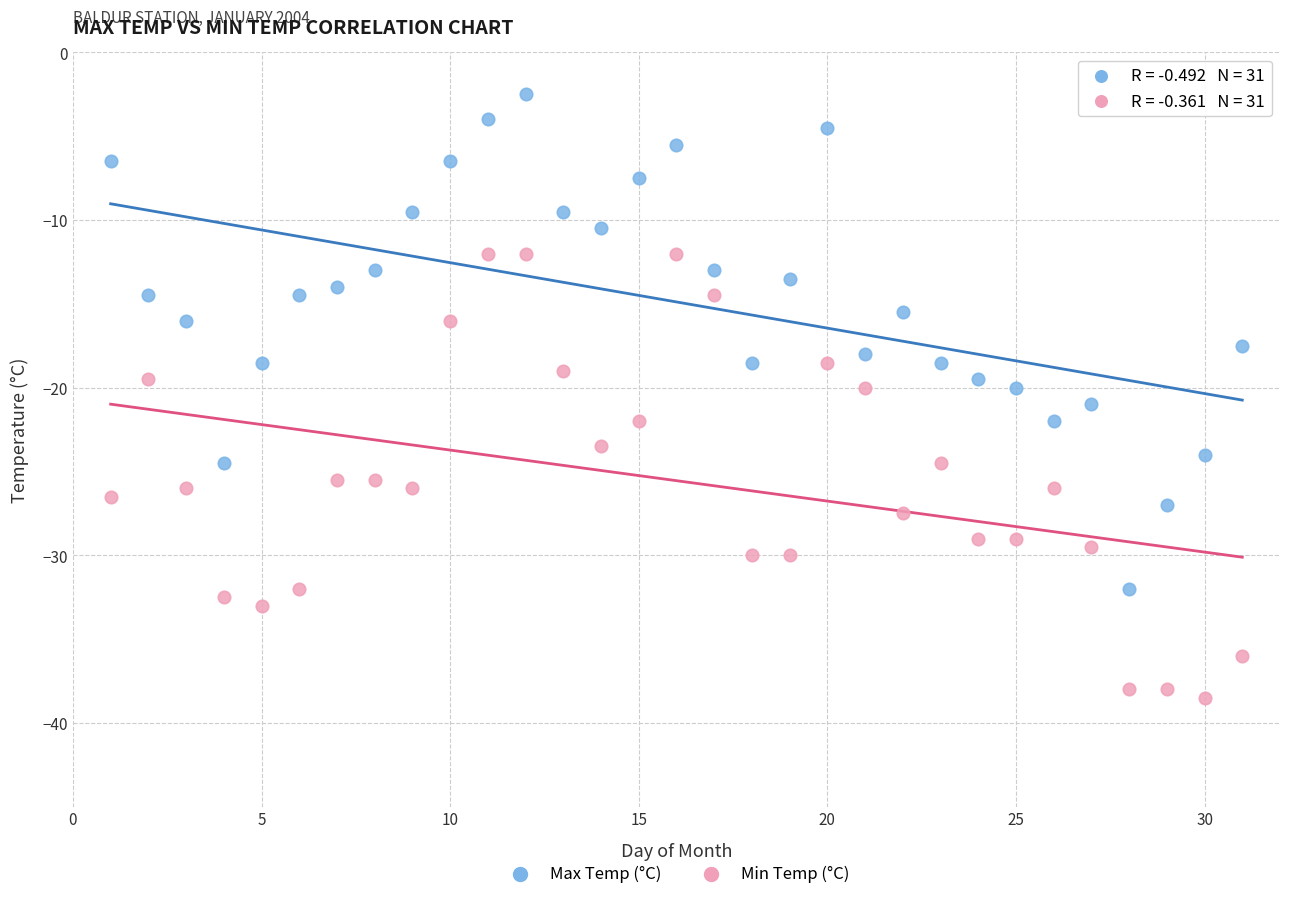

Across all data points, what is the range of X values (max minus min)?

30.0